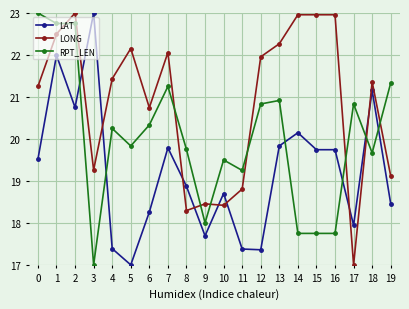

Where is the first local minimum for LAT?

2